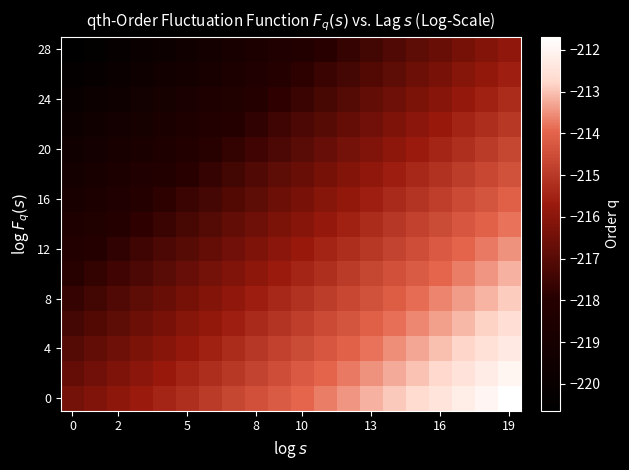

At how many categories does at least one series exceed -219?

20